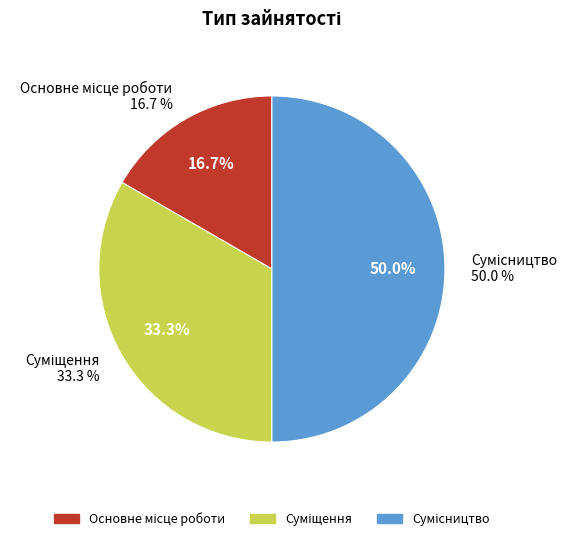

To the nearest percent, what is the average slice percentage?

33%